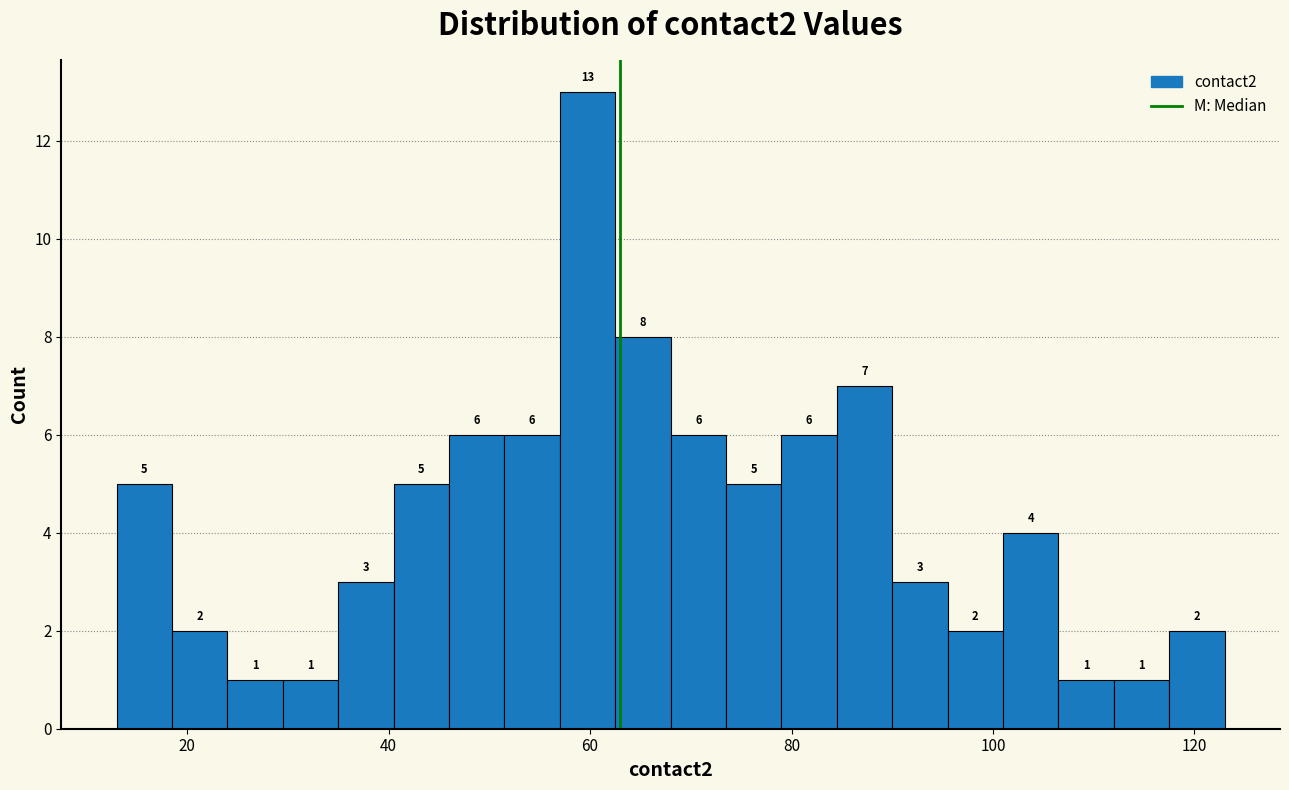

Around what value on the x-axis is the tallest bar? Give the approximate position of its centre, as read against the axis.

60